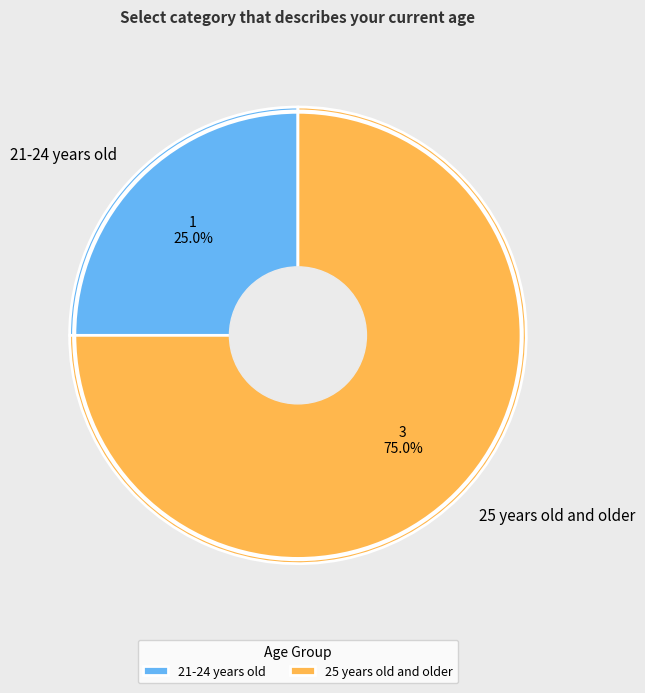

To the nearest percent, what percentage of the pie is 21-24 years old?

25%